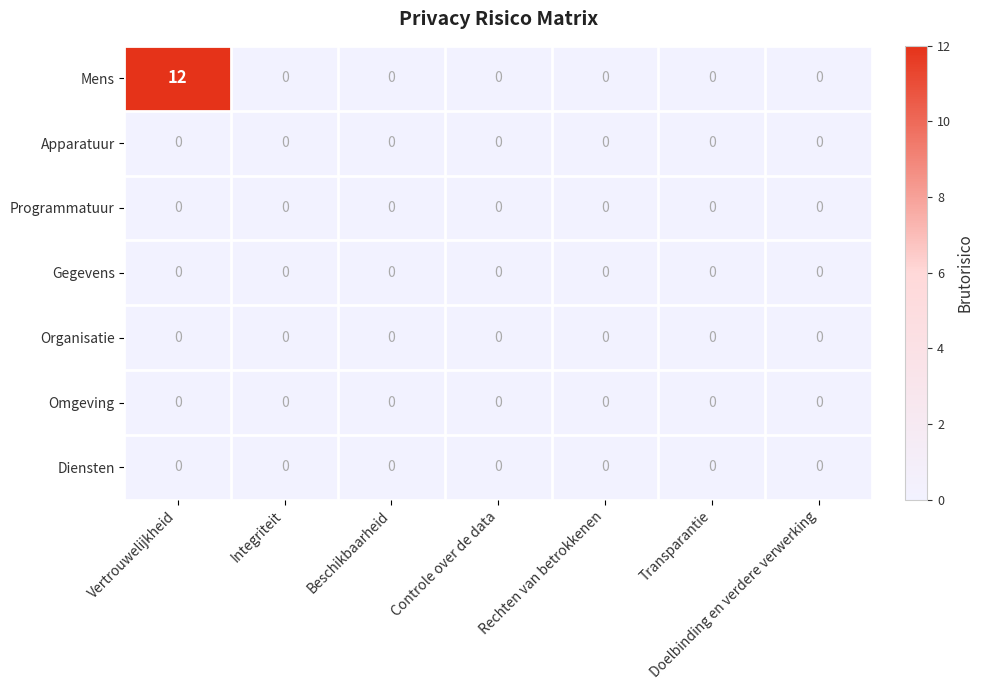

Which series has the widest spread of values?

Mens